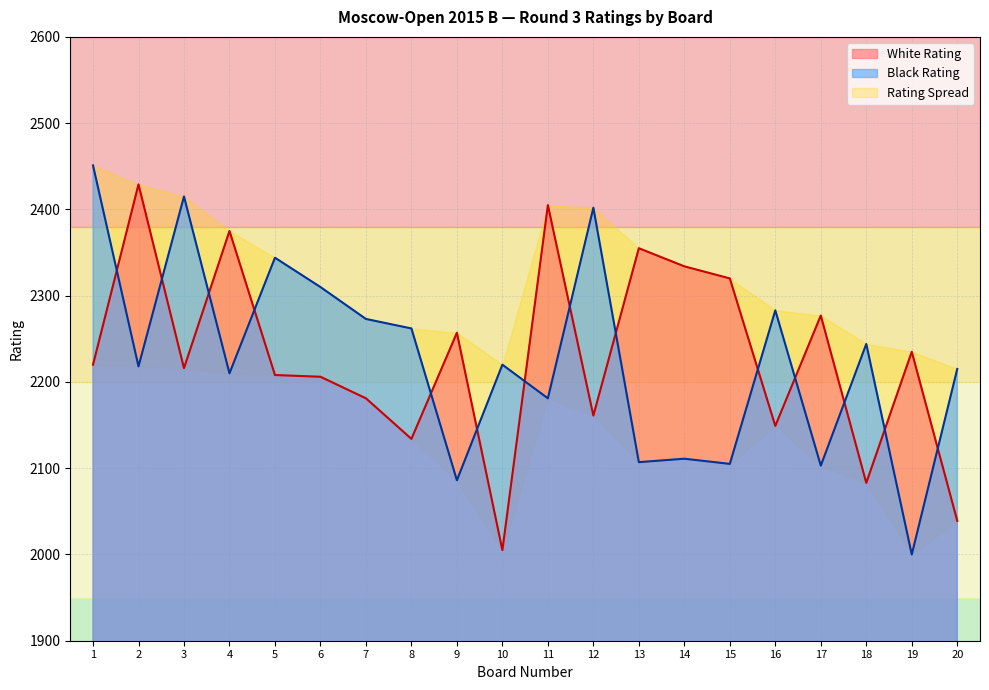

What is the maximum value shown in the chart?

2451